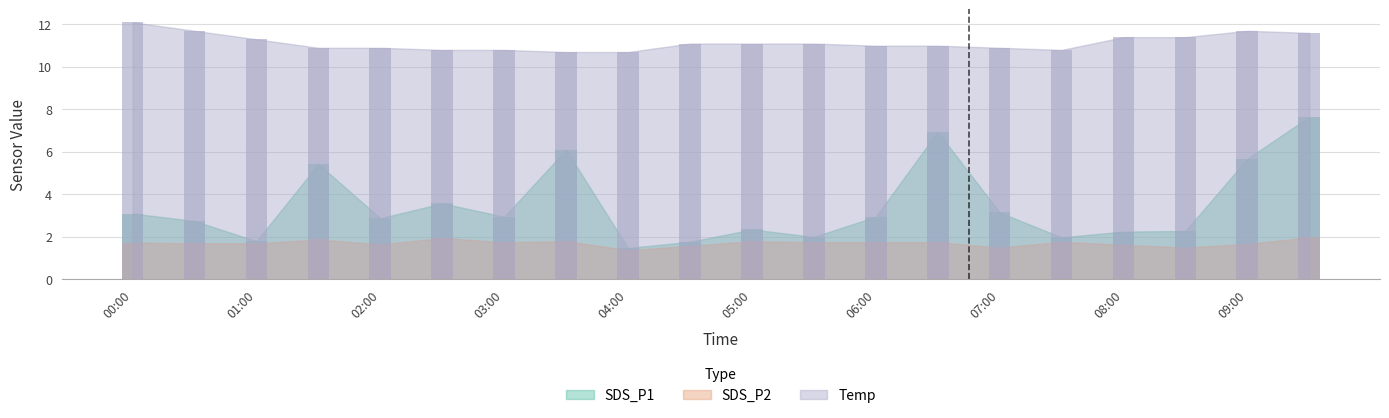

What is the difference between the maximum and minimum values in the SDS_P1 series?

6.2